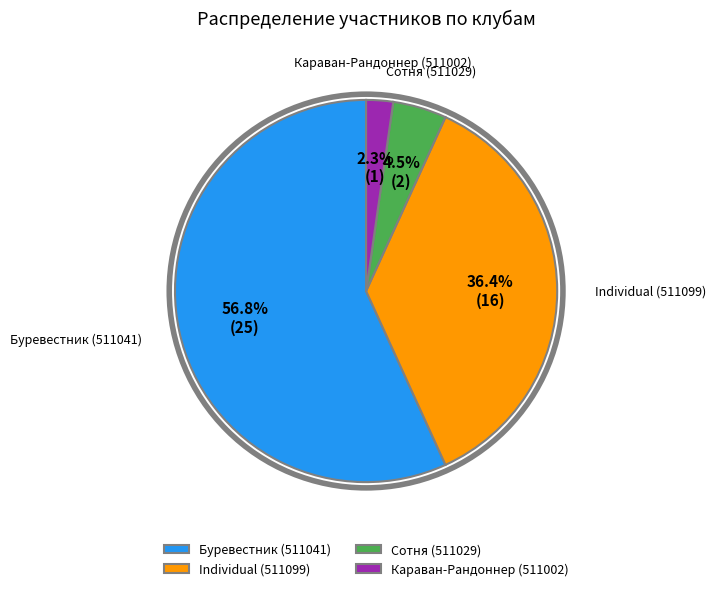

Is there any slice that represents more than half of the pie?

Yes